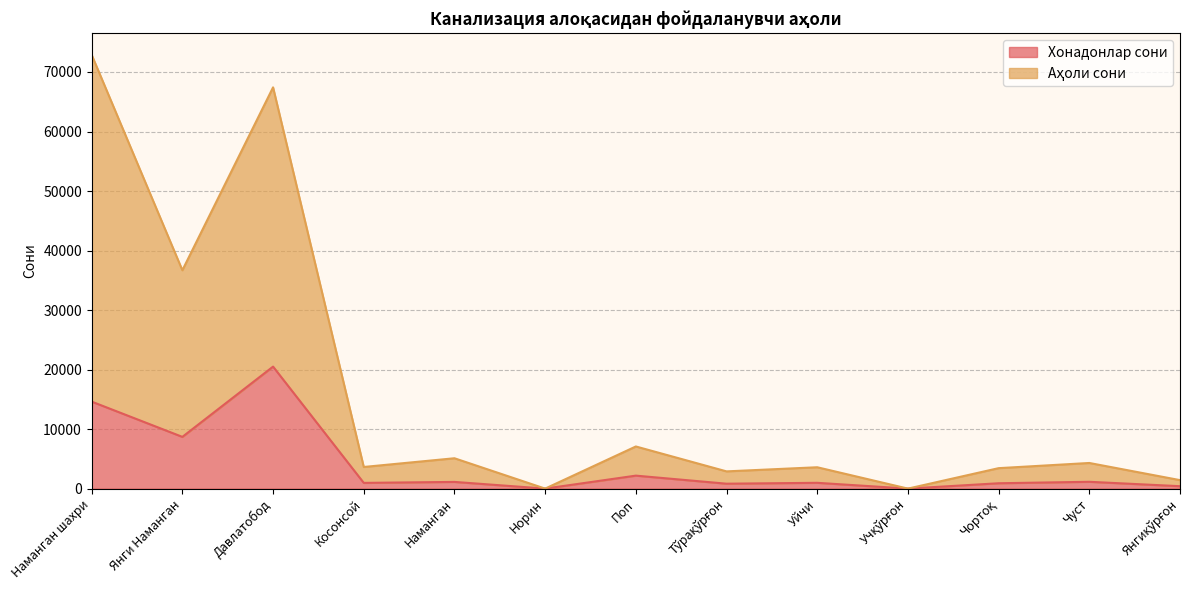

Which series changed the most between Наманган шахри and Янгиқўрғон?

Аҳоли сони